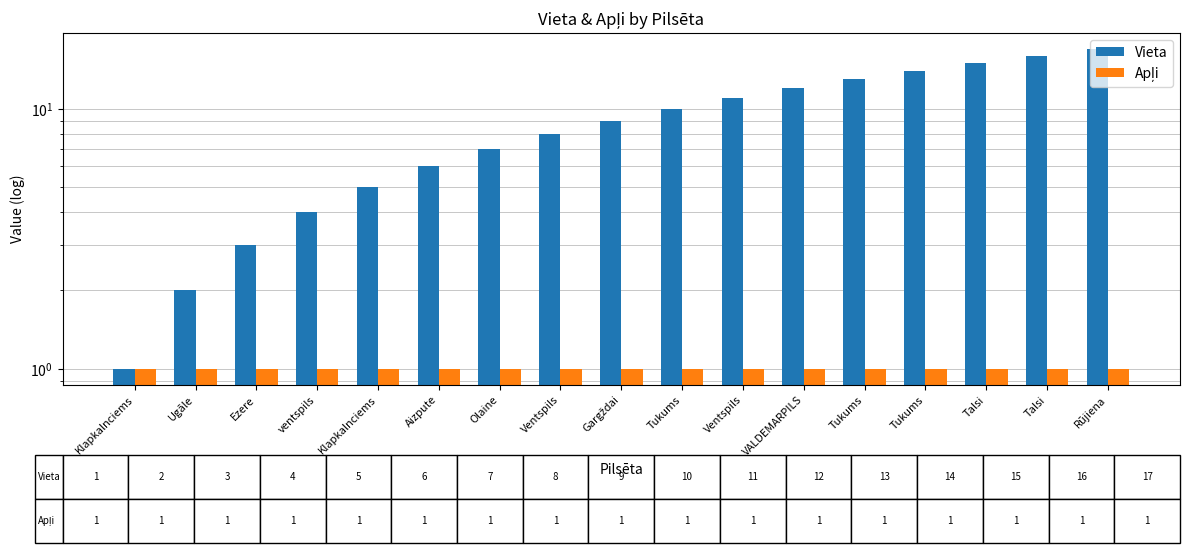

What is the approximate value of Vieta at Klapkalnciems, to the nearest 5?

5